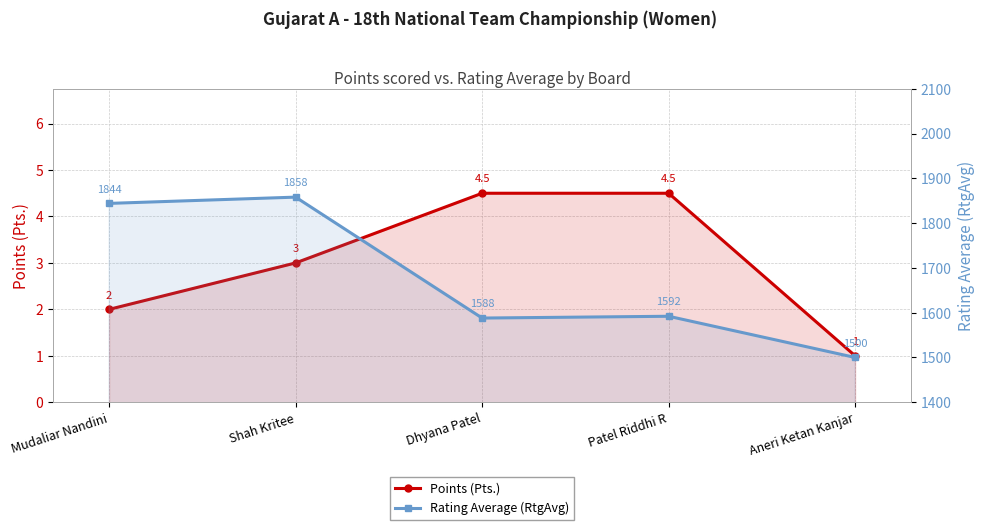

List the labels in order of Rating Average (RtgAvg) value, largest first.

Shah Kritee, Mudaliar Nandini, Patel Riddhi R, Dhyana Patel, Aneri Ketan Kanjar